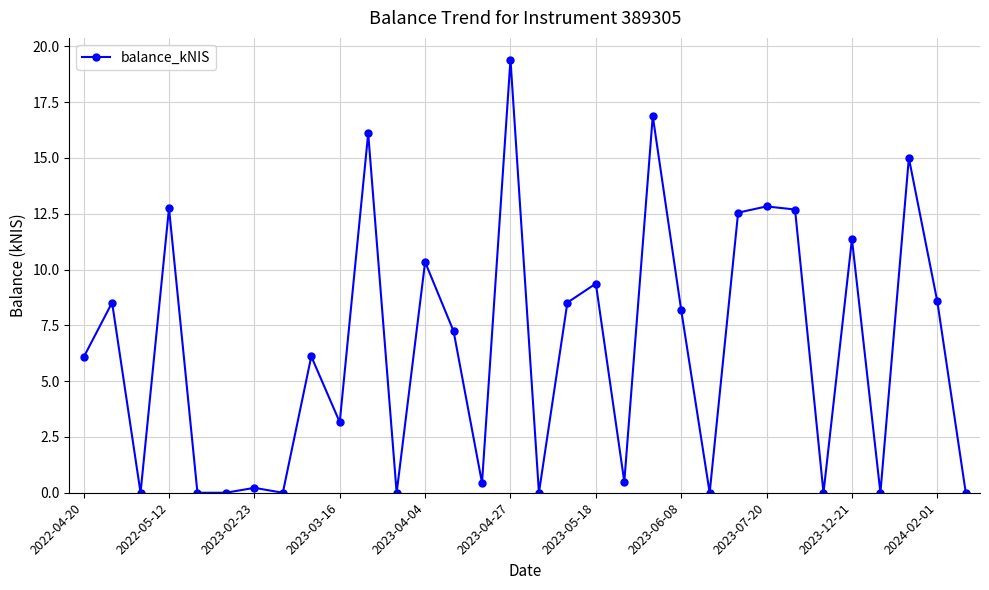

What is the average value?

6.5